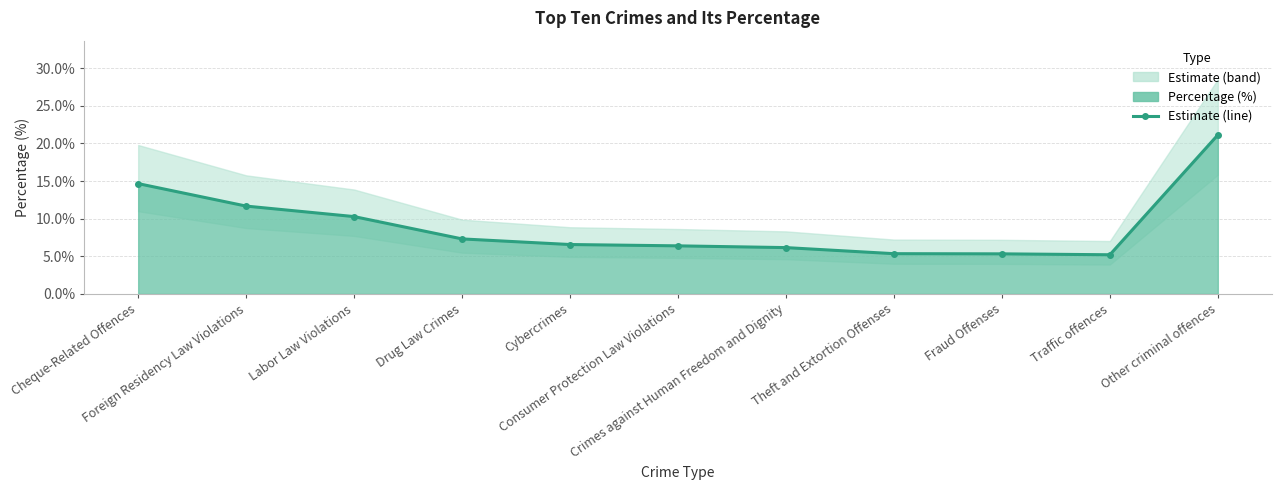

Reading left to right, extract all data points from this chart.

Cheque-Related Offences=0.1	Foreign Residency Law Violations=0.1	Labor Law Violations=0.1	Drug Law Crimes=0.1	Cybercrimes=0.1	Consumer Protection Law Violations=0.1	Crimes against Human Freedom and Dignity=0.1	Theft and Extortion Offenses=0.1	Fraud Offenses=0.1	Traffic offences=0.1	Other criminal offences=0.2